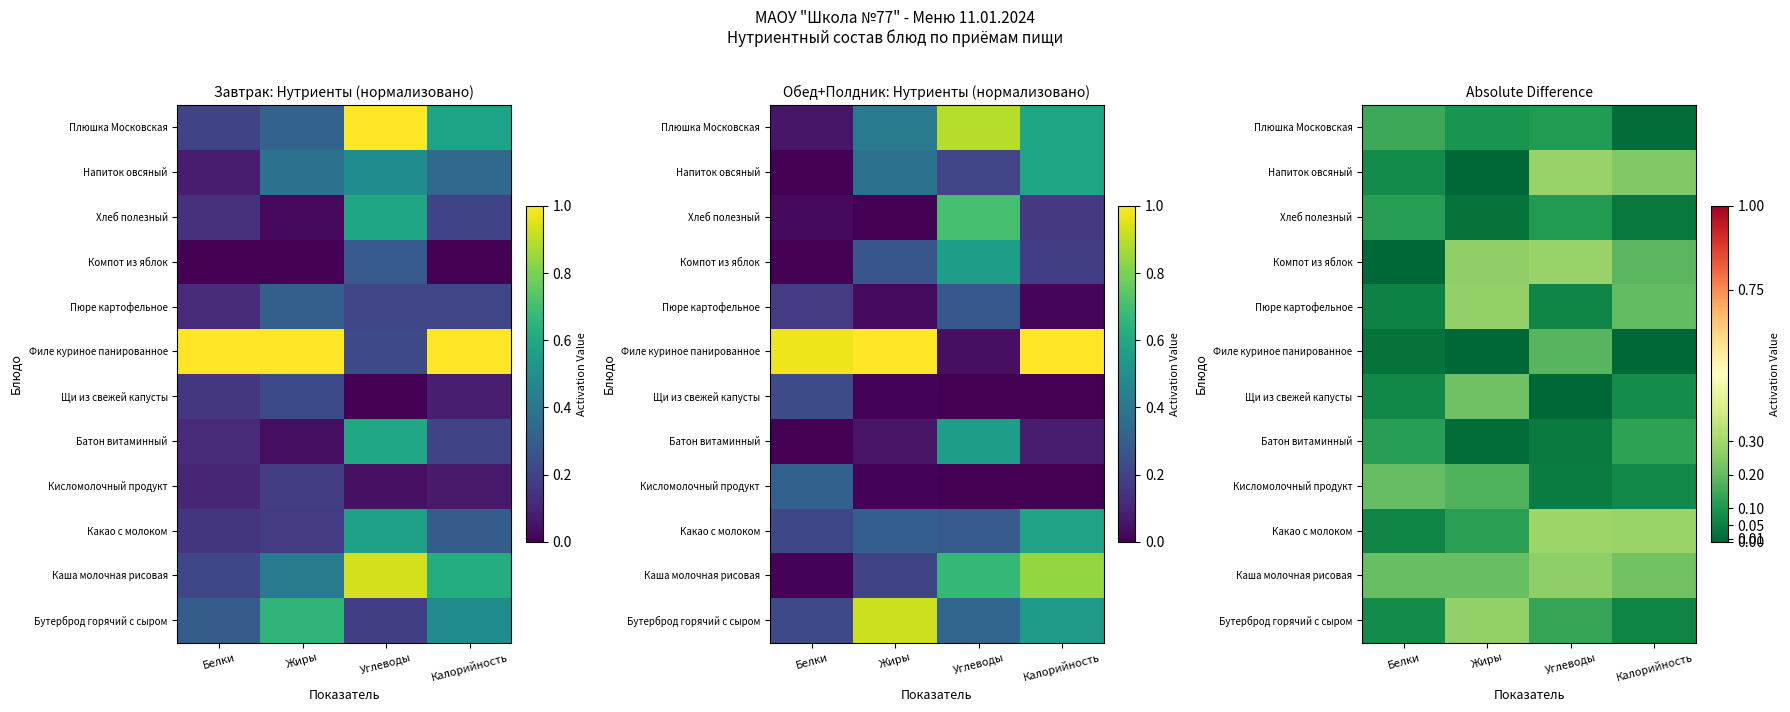

At Углеводы, list the series in order from smallest to largest.

Щи из свежей капусты, Батон витаминный, Кисломолочный продукт, Пюре картофельное, Хлеб полезный, Плюшка Московская, Бутерброд горячий с сыром, Филе куриное панированное, Каша молочная рисовая, Напиток овсяный, Компот из яблок, Какао с молоком